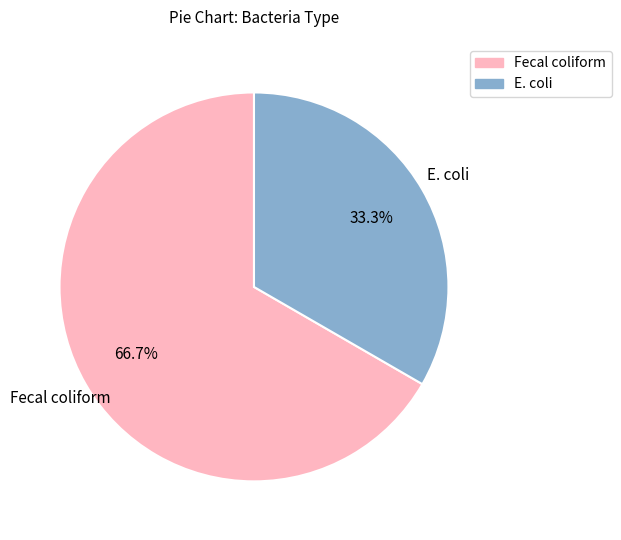

Which slice is the smallest?

E. coli